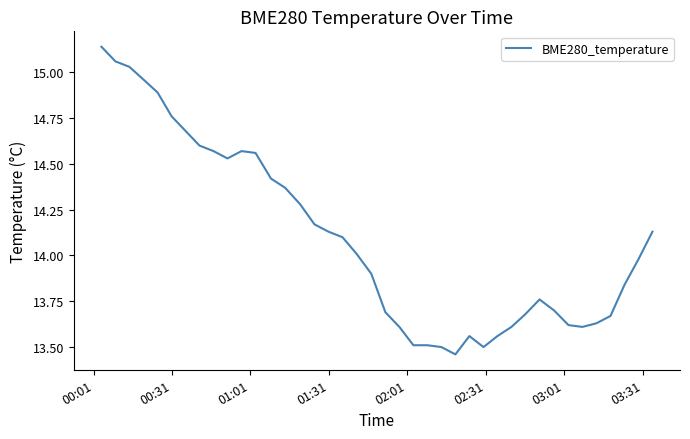

Is this an area chart (filled region under the line)?

No